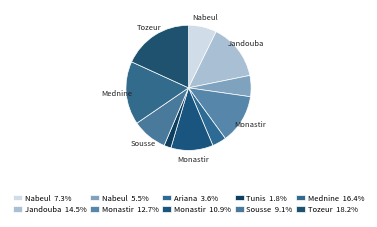

Does any single category account for the majority?

No